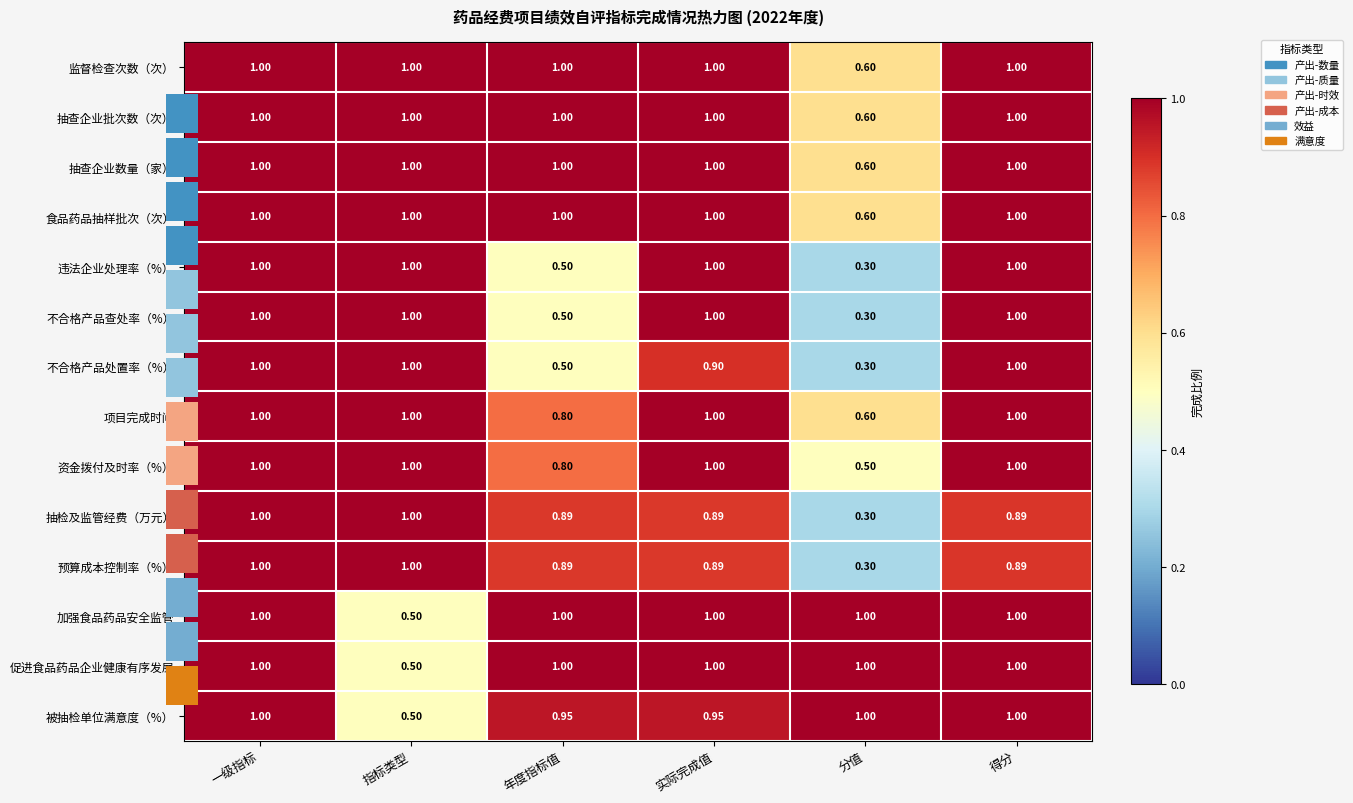

What is the average value of the 抽查企业数量（家） series?

0.9